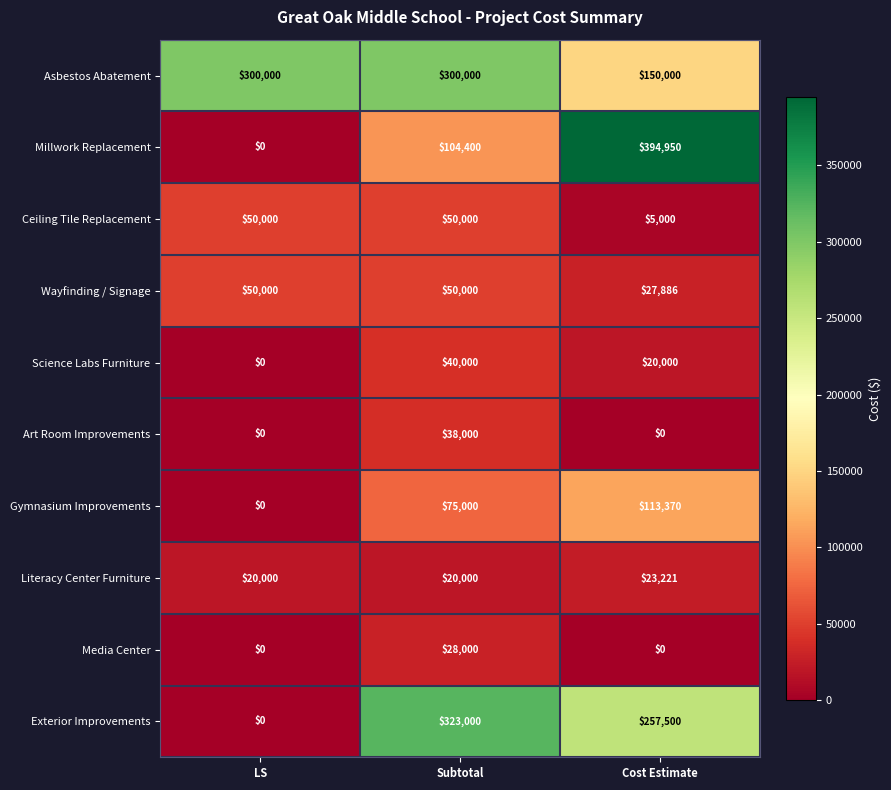

Reading left to right, transcribe all the data shown in this chart.

Asbestos Abatement: LS=300000	Subtotal=300000	Cost Estimate=150000
Millwork Replacement: LS=0	Subtotal=104400	Cost Estimate=394950
Ceiling Tile Replacement: LS=50000	Subtotal=50000	Cost Estimate=5000
Wayfinding / Signage: LS=50000	Subtotal=50000	Cost Estimate=27886
Science Labs Furniture: LS=0	Subtotal=40000	Cost Estimate=20000
Art Room Improvements: LS=0	Subtotal=38000	Cost Estimate=0
Gymnasium Improvements: LS=0	Subtotal=75000	Cost Estimate=113370
Literacy Center Furniture: LS=20000	Subtotal=20000	Cost Estimate=23221
Media Center: LS=0	Subtotal=28000	Cost Estimate=0
Exterior Improvements: LS=0	Subtotal=323000	Cost Estimate=257500